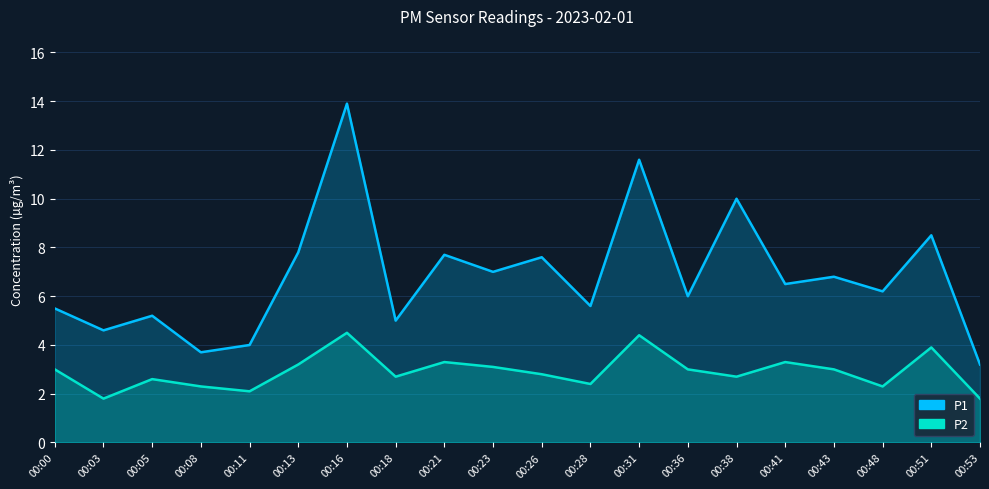

True or false: P2 and P1 intersect in this chart.

False